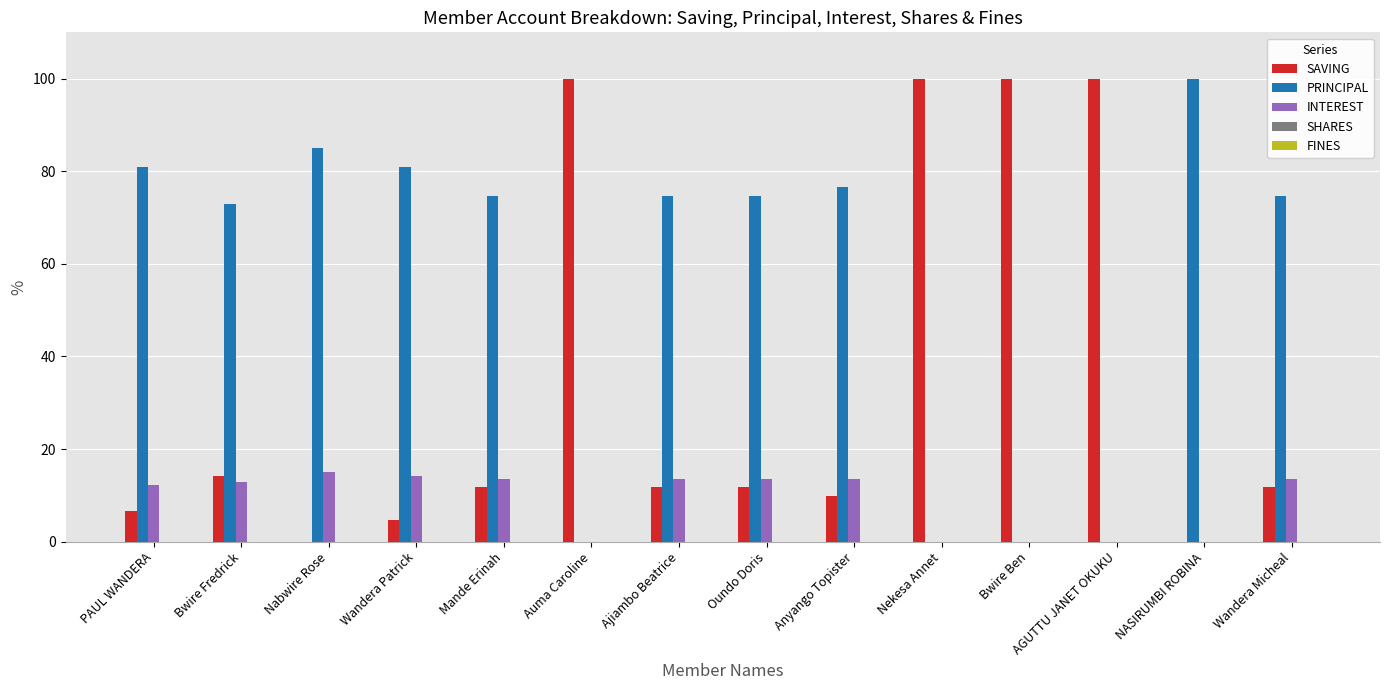

The PRINCIPAL series shows 52.5 at PAUL WANDERA. True or false?

False